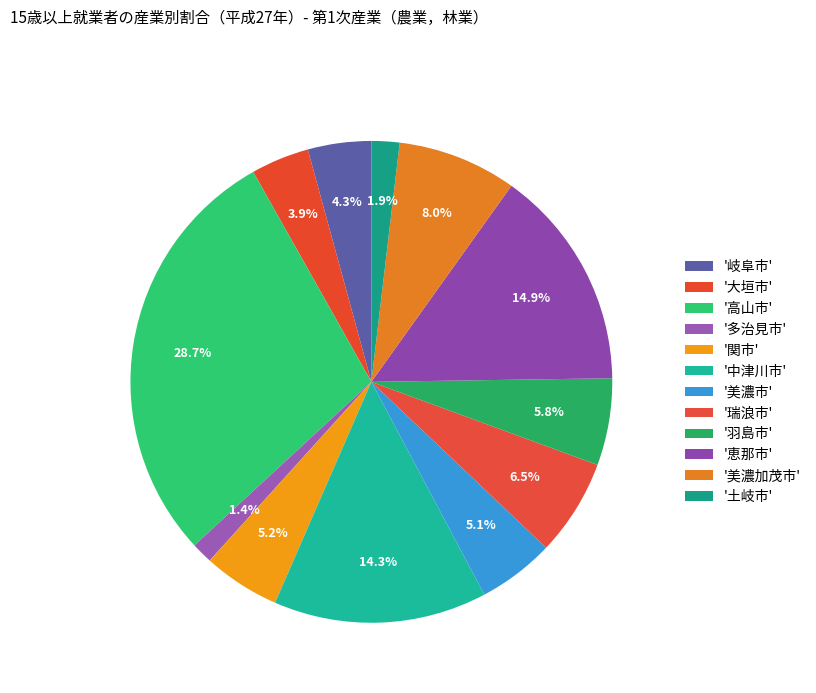

Rank the categories by value from highest to lowest.

高山市, 恵那市, 中津川市, 美濃加茂市, 瑞浪市, 羽島市, 関市, 美濃市, 岐阜市, 大垣市, 土岐市, 多治見市